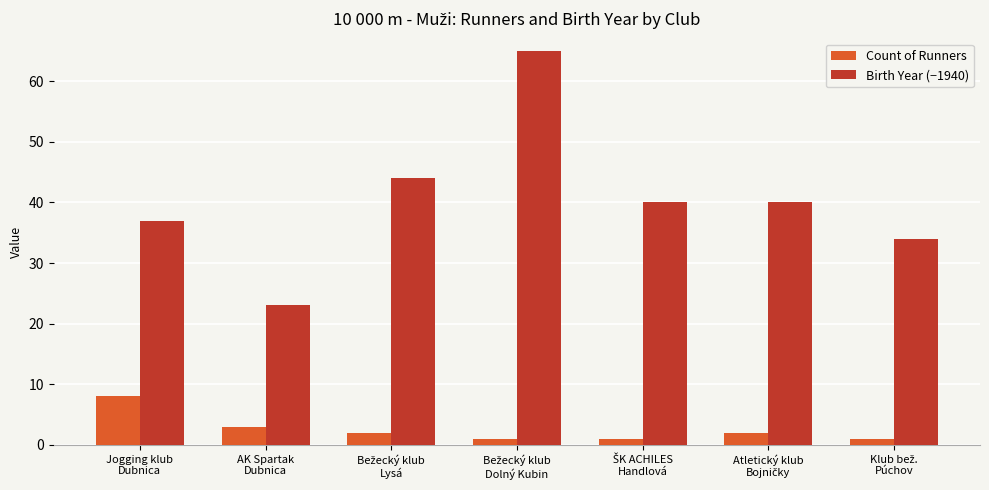

What is the value of the Count of Runners bar at the 2nd from the left?

3